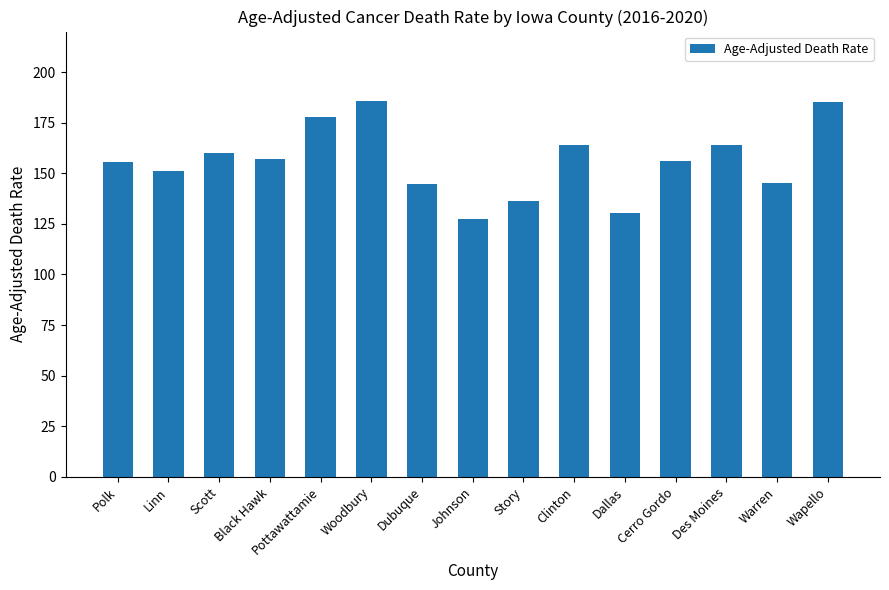

Which has a higher value, Woodbury or Johnson?

Woodbury